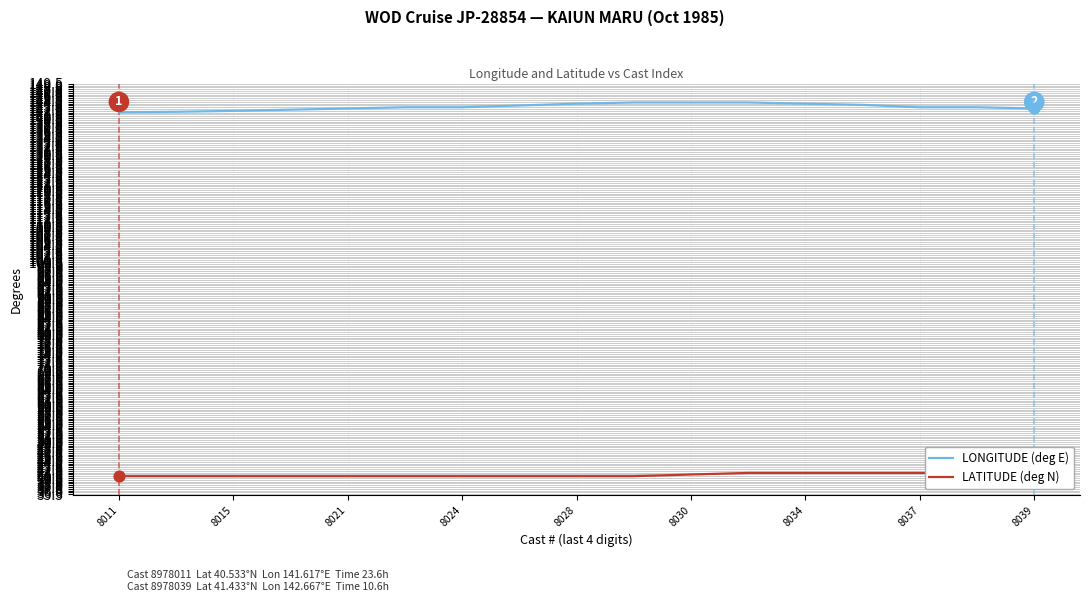

Which series contains the lowest Y value?

LATITUDE (deg N)